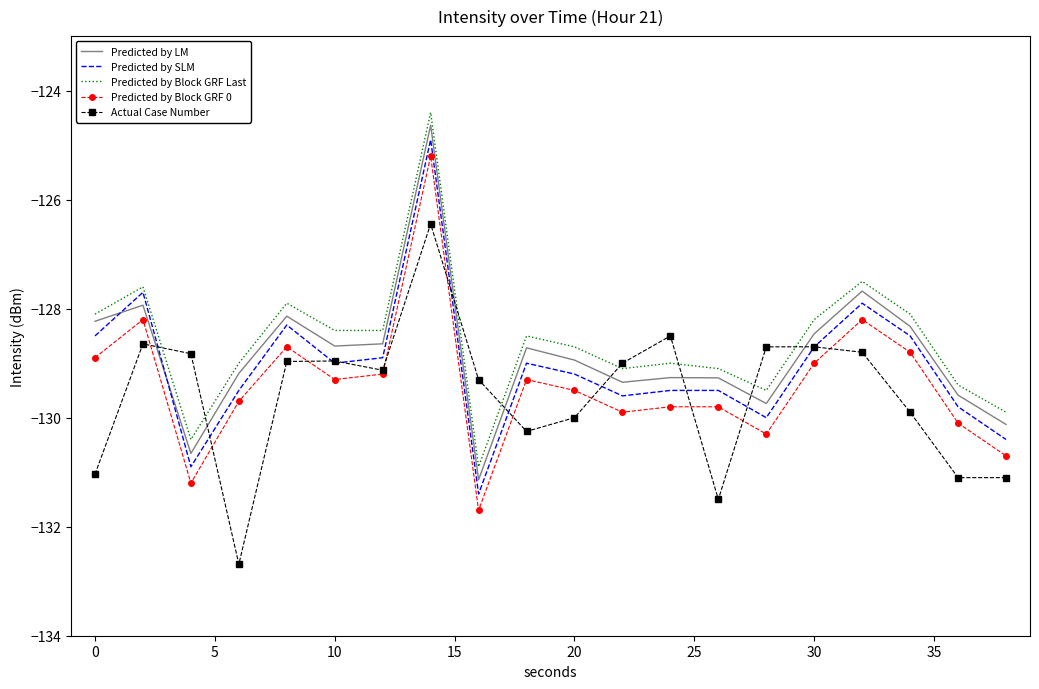

True or false: Predicted by Block GRF Last and Predicted by Block GRF 0 intersect in this chart.

False